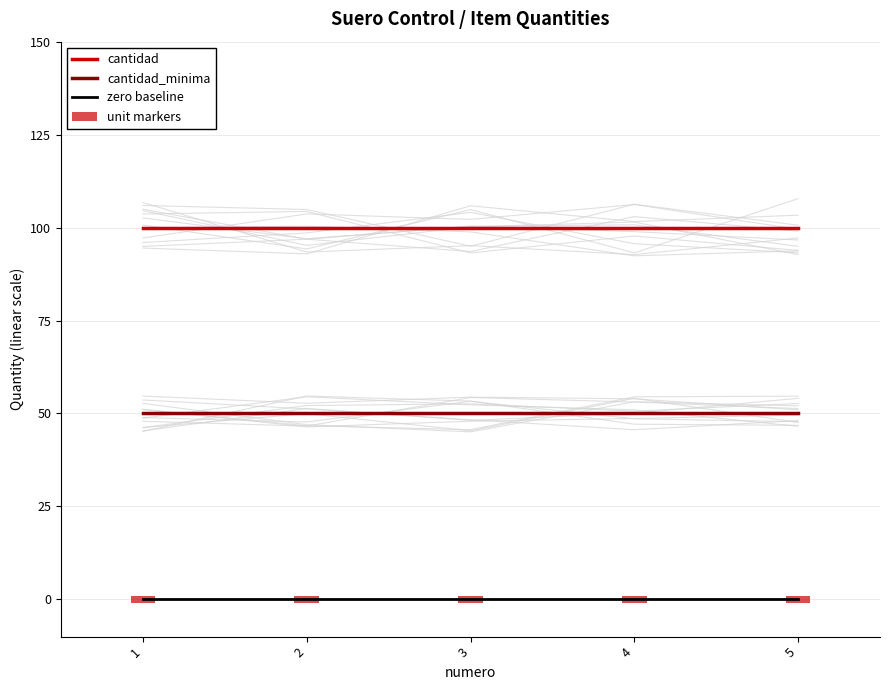

Reading left to right, extract all data points from this chart.

cantidad: 100	100	100	100	100
cantidad_minima: 50	50	50	50	50
zero baseline: 0	0	0	0	0
unit markers: 2	2	2	2	2